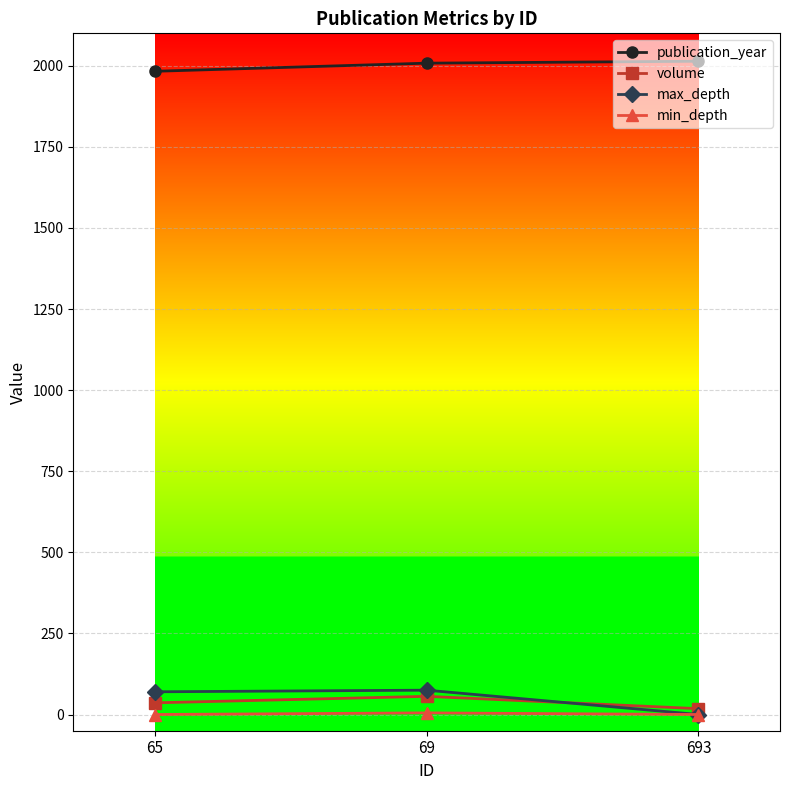

Which series has the largest total across all categories?

publication_year